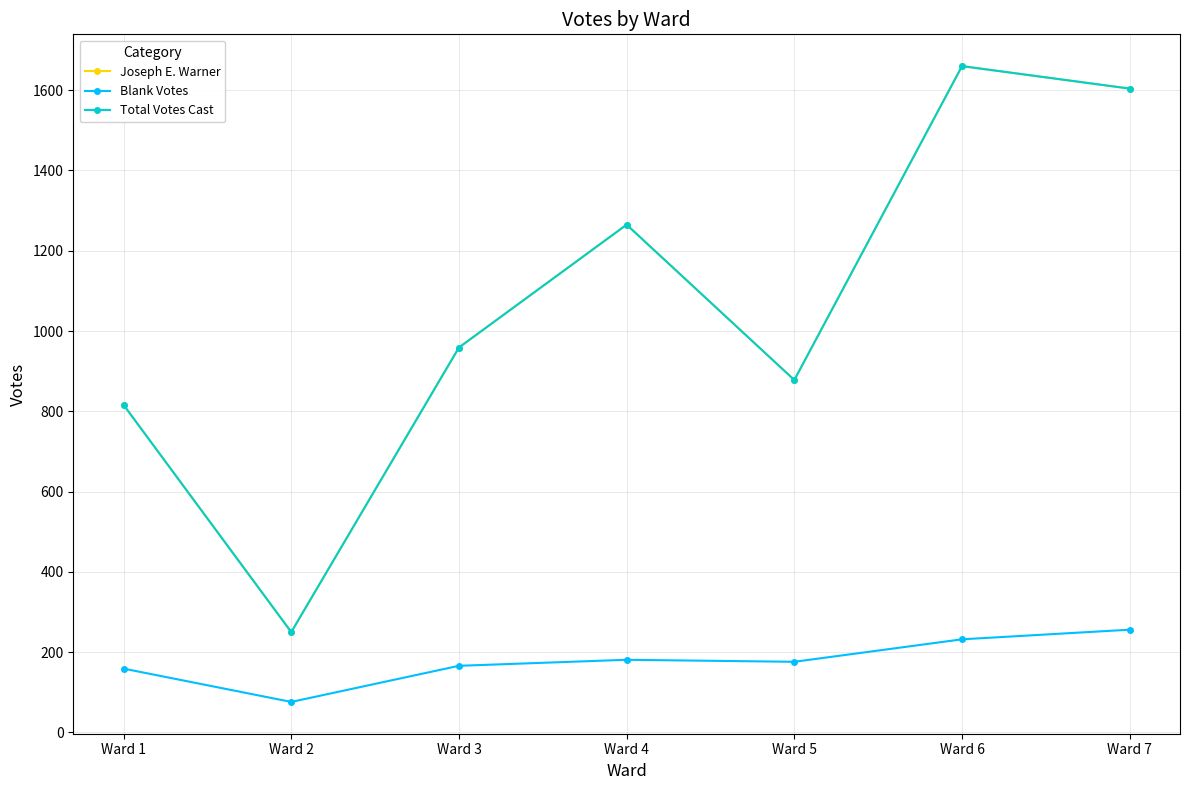

What is the sum of the Joseph E. Warner values at Ward 2 and Ward 5?

1128